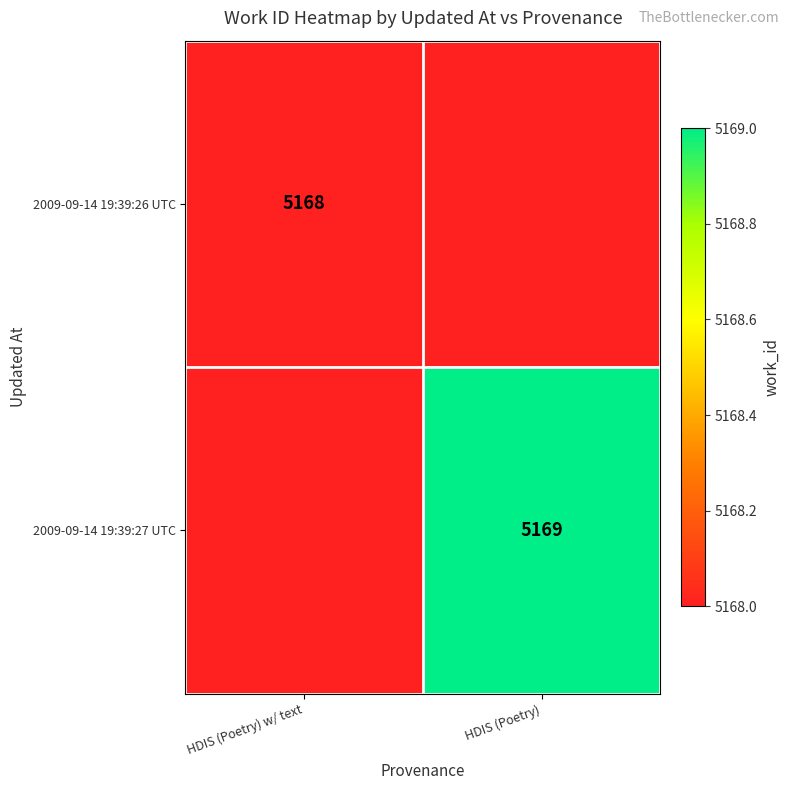

At how many categories does at least one series exceed 5168?

1